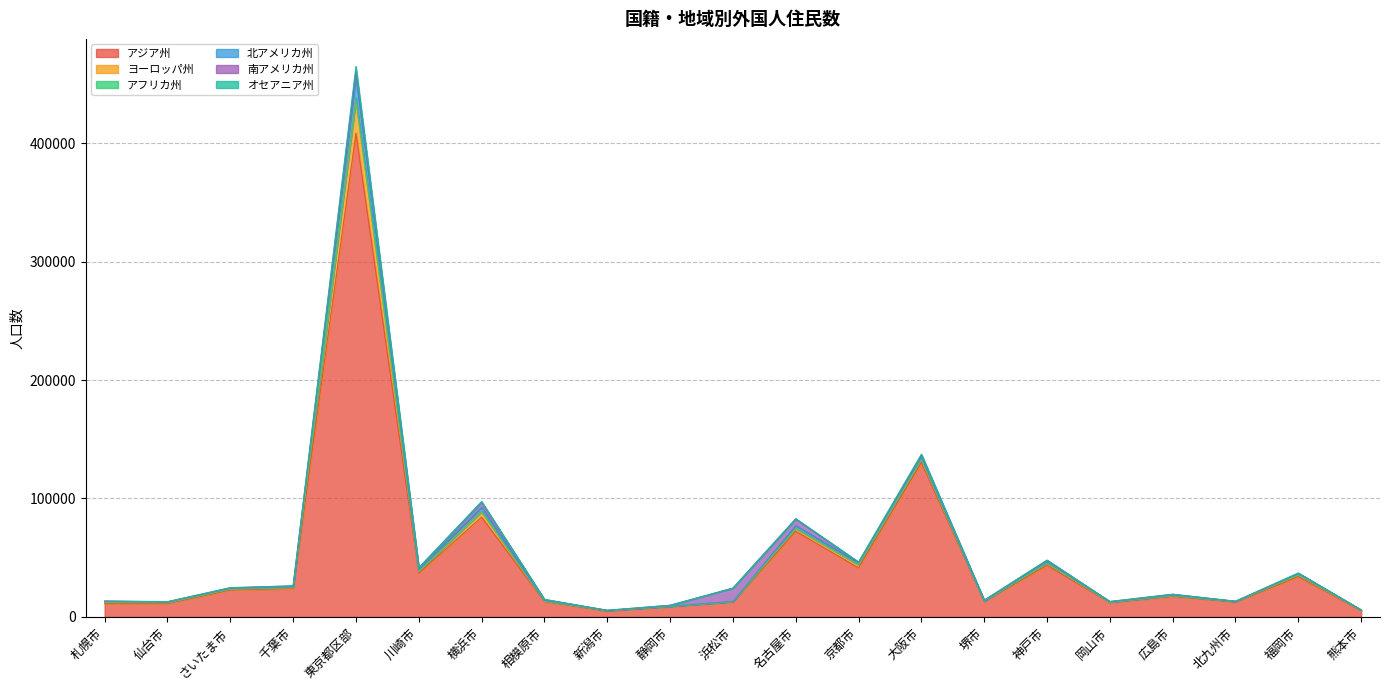

At which category is the sum across all series the highest?

東京都区部